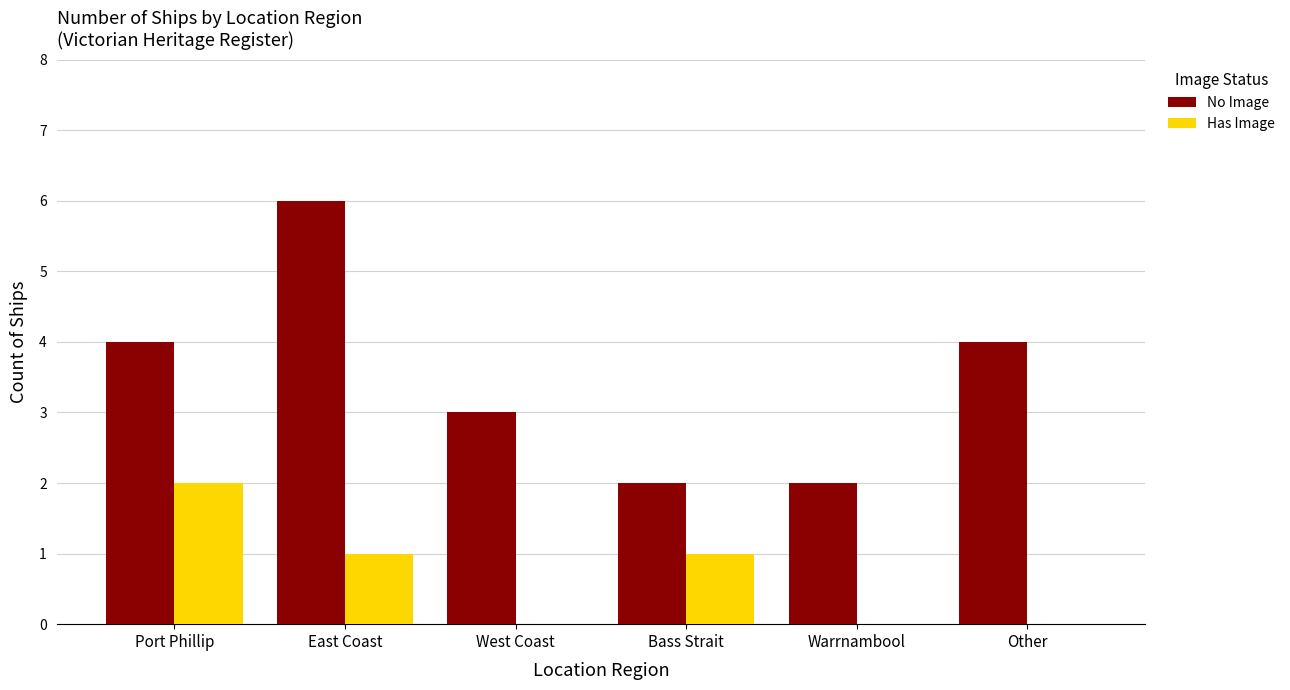

What is the greatest value displayed?

6